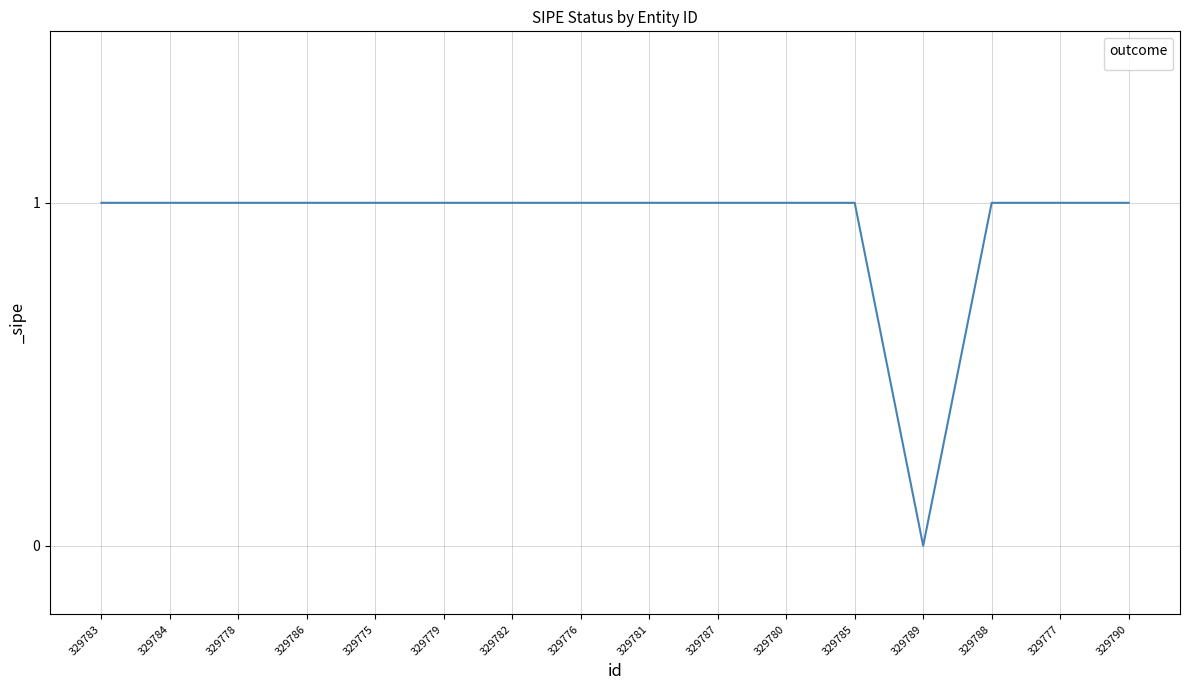

Count the number of data series in this chart.

1